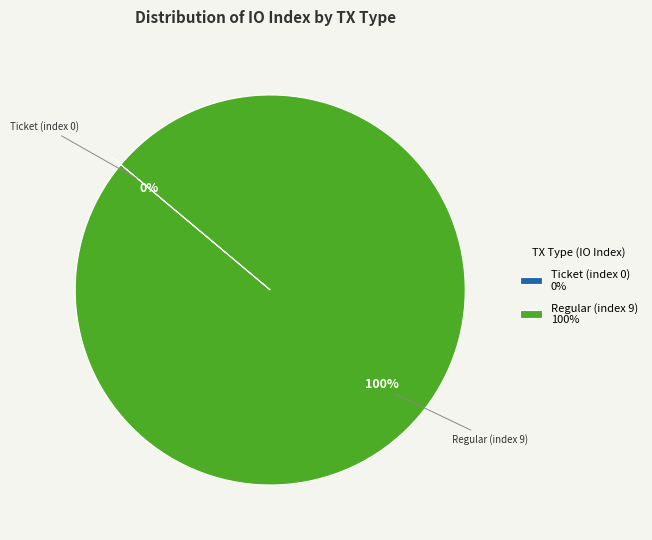

What is the largest slice in the pie chart?

Regular (index 9)